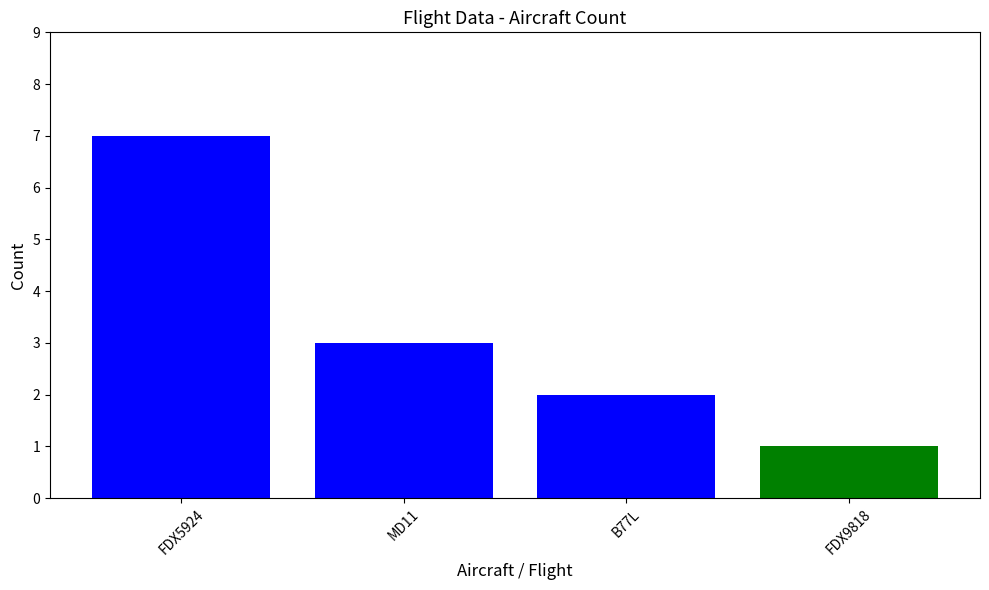

What is the sum of all values?

13